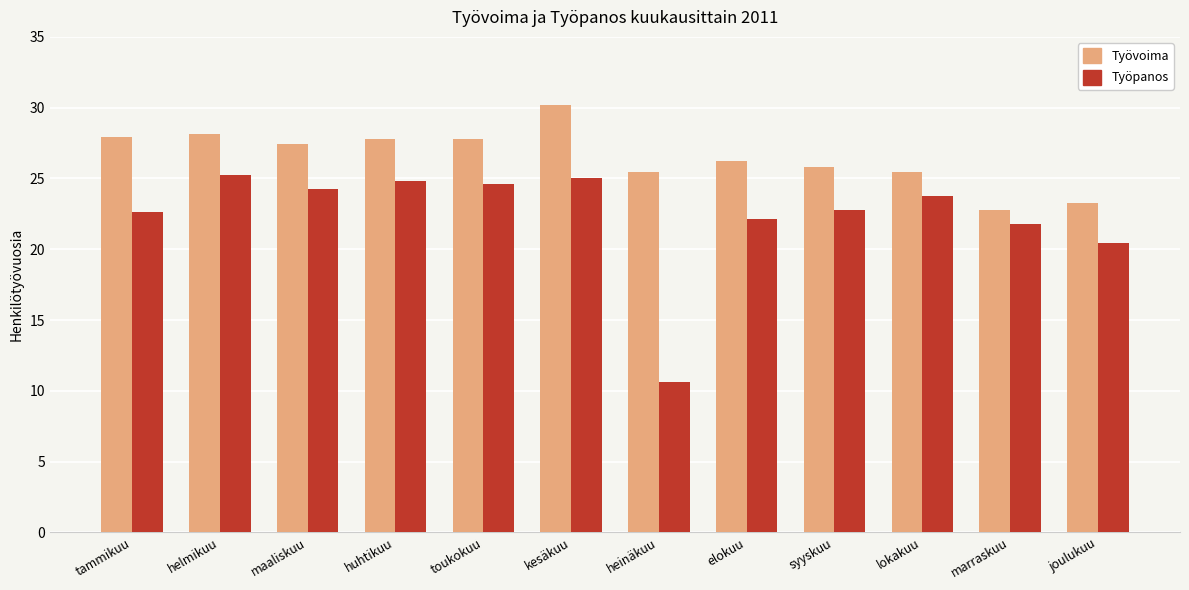

What position from the right is tammikuu?

12